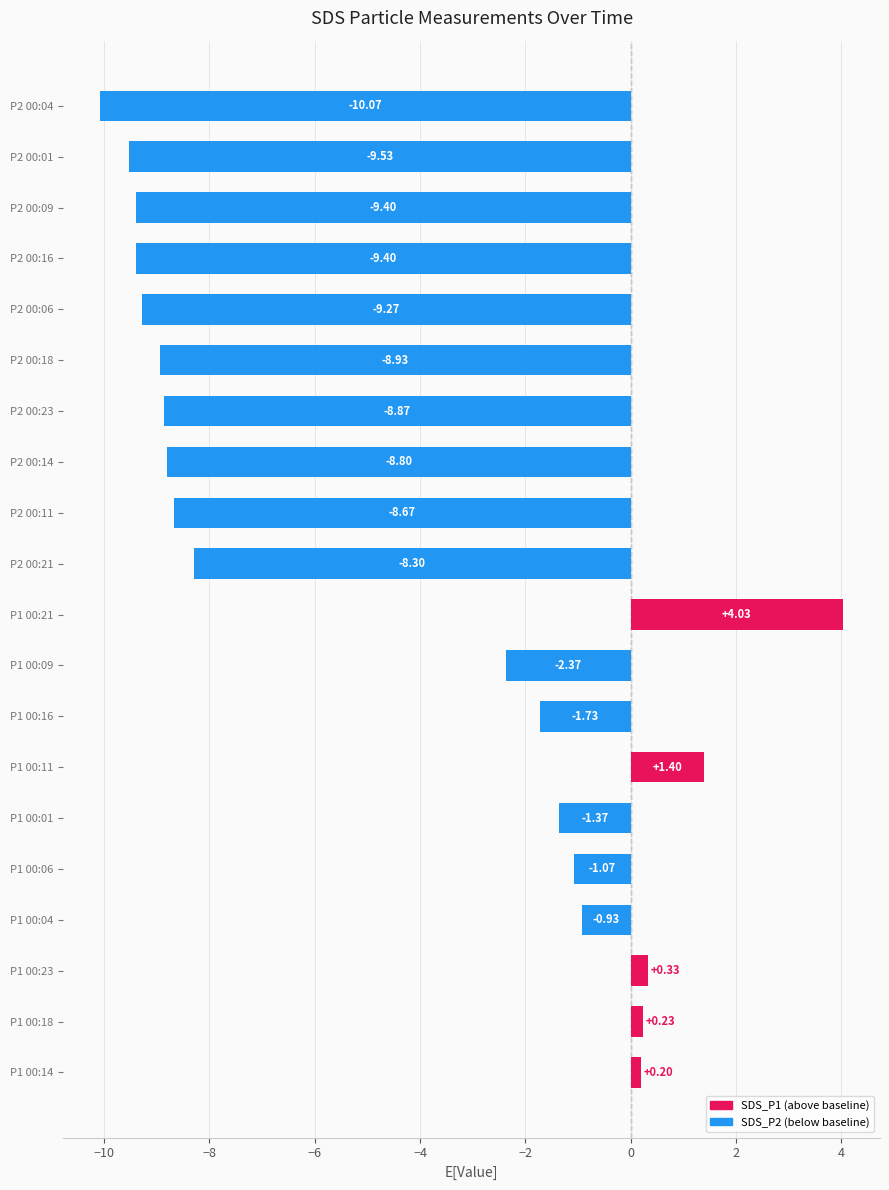

What is the sum of all values?

-92.5